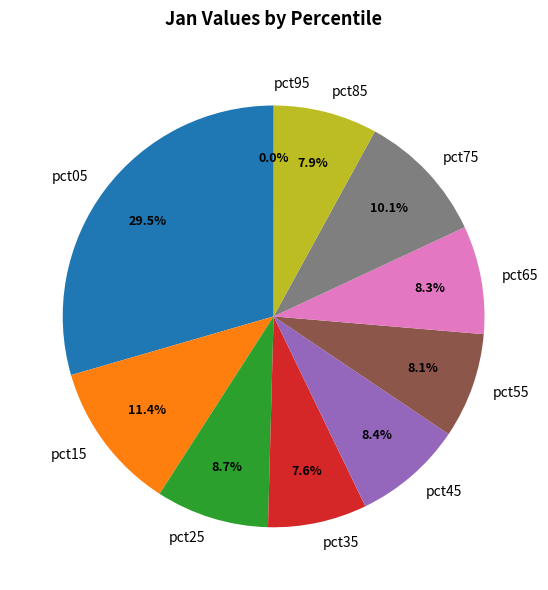

Is the sum of pct45 and pct25 greater than half?

No